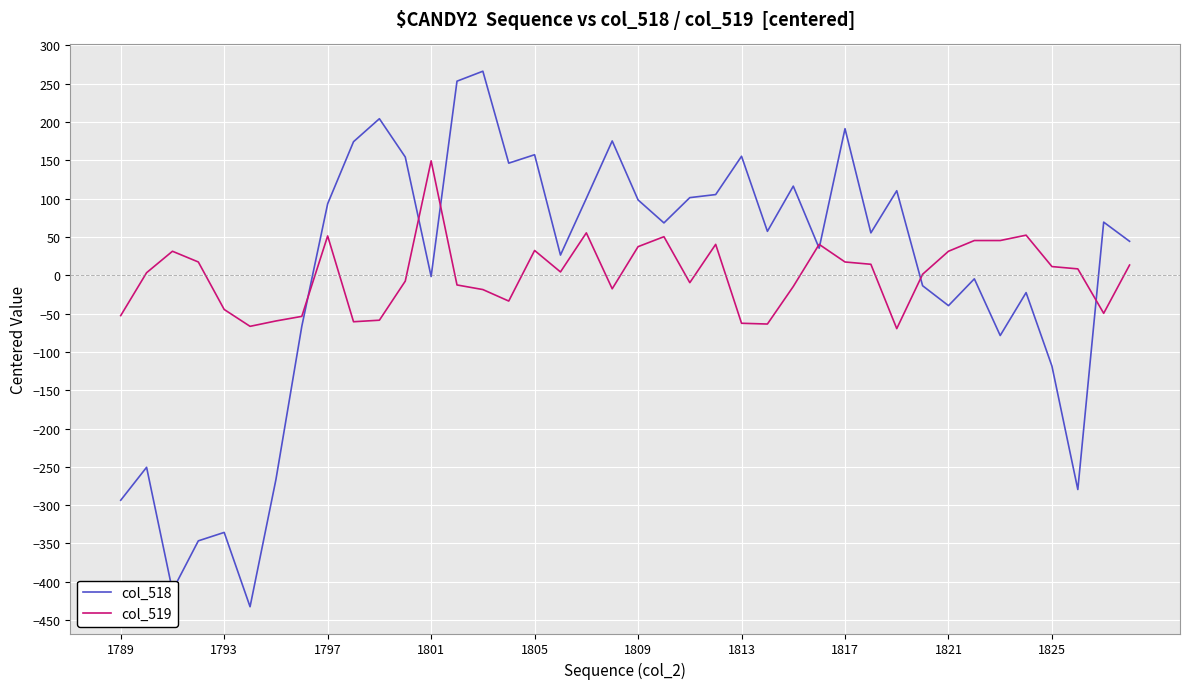

Rank the series by their maximum value, from lowest to highest.

col_519, col_518